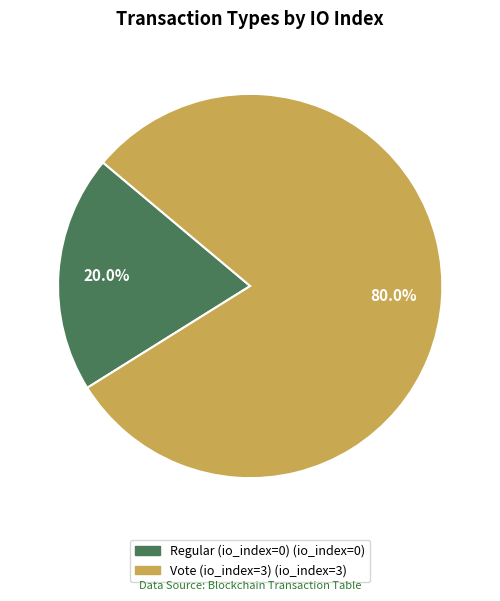

Between Vote (io_index=3) and Regular (io_index=0), which is larger?

Vote (io_index=3)